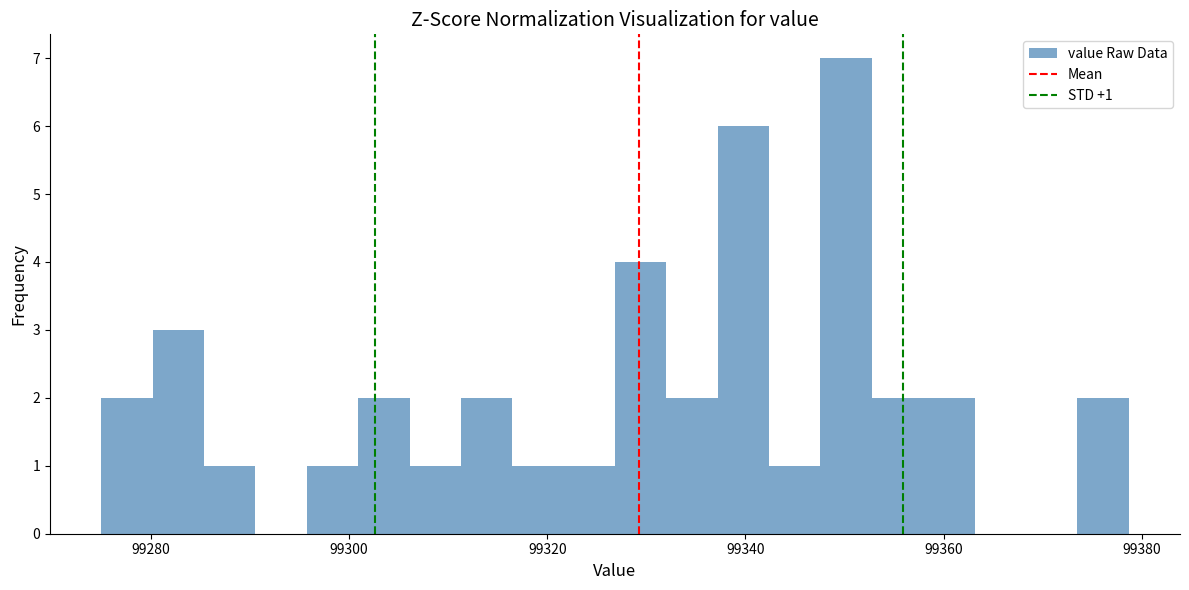

Around what value on the x-axis is the tallest bar? Give the approximate position of its centre, as read against the axis.

99350